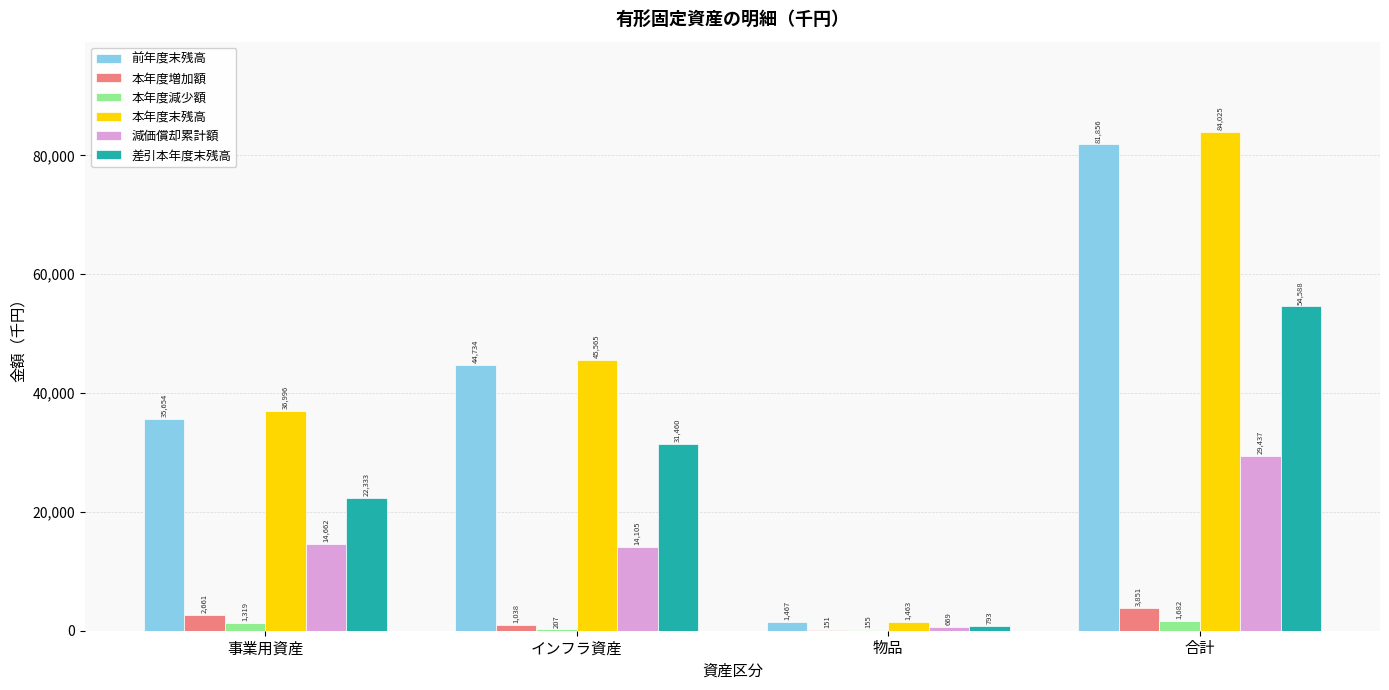

Rank the categories by 本年度末残高 value from lowest to highest.

物品, 事業用資産, インフラ資産, 合計